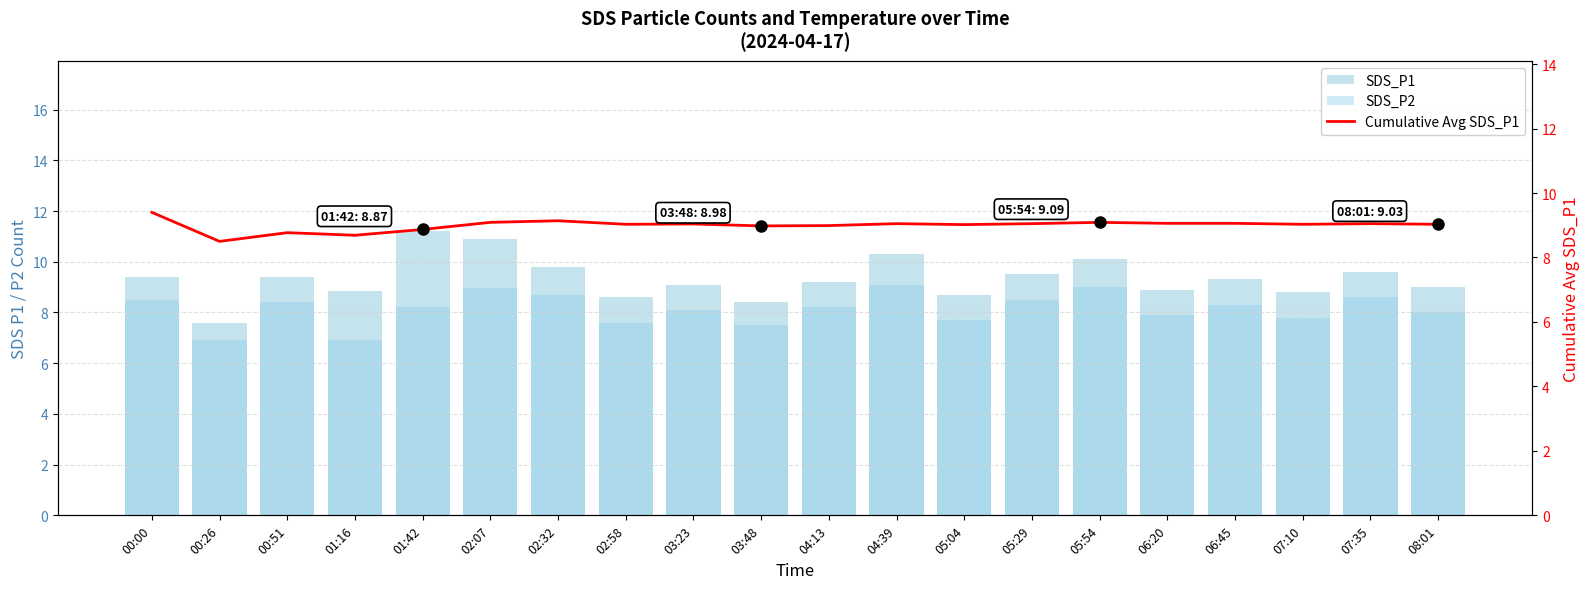

Which label corresponds to the smallest value in the chart?

00:26